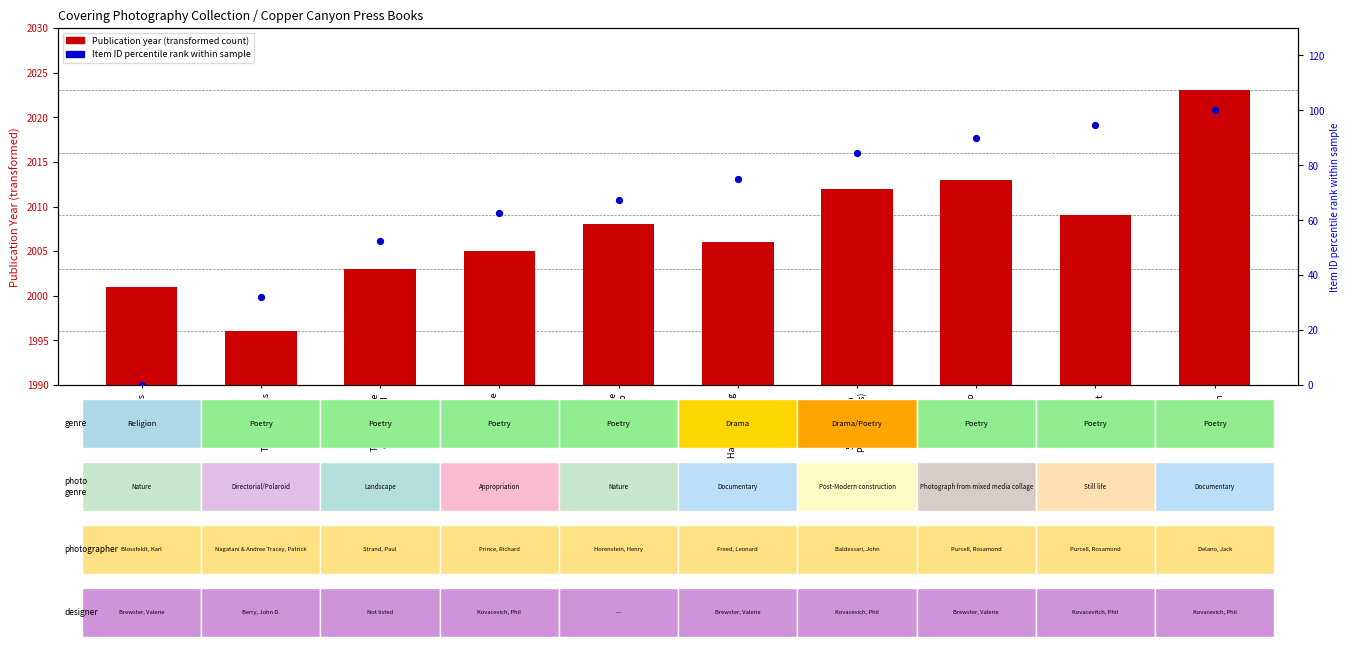

At which category is the sum across all series the highest?

West: A
Translation